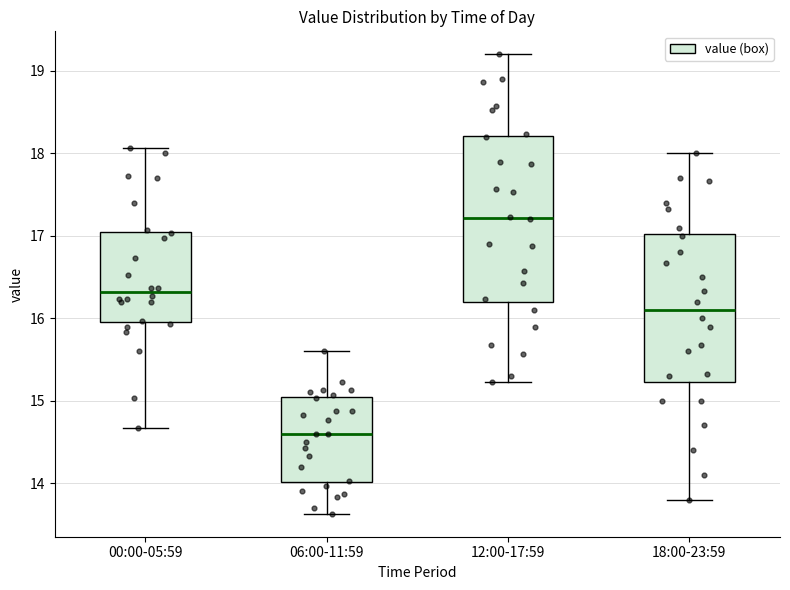

Comparing the boxes themselves (not the whiskers), which one is the tallest?

12:00-17:59